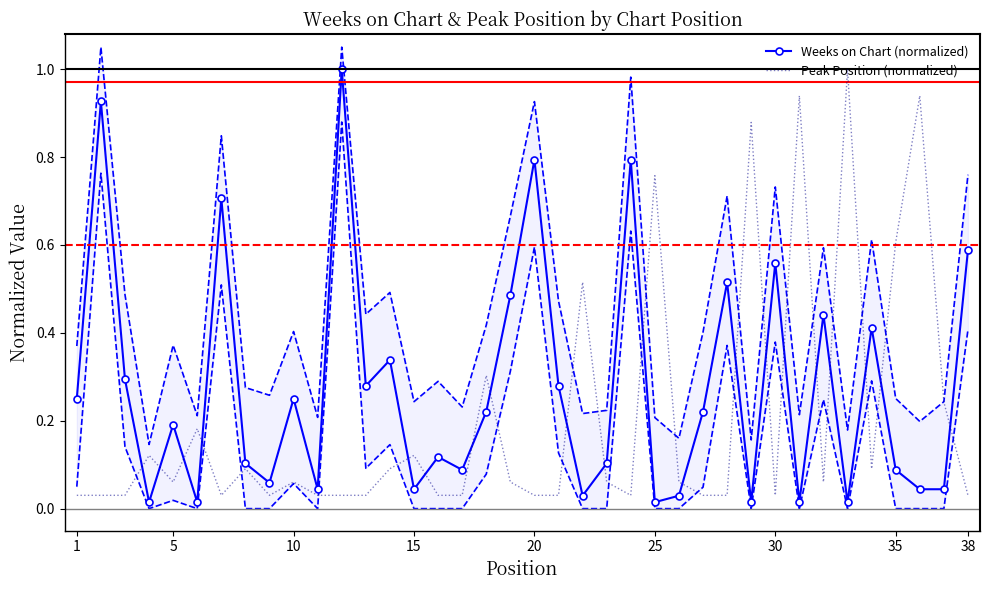

Count the number of categories in the chart.

38